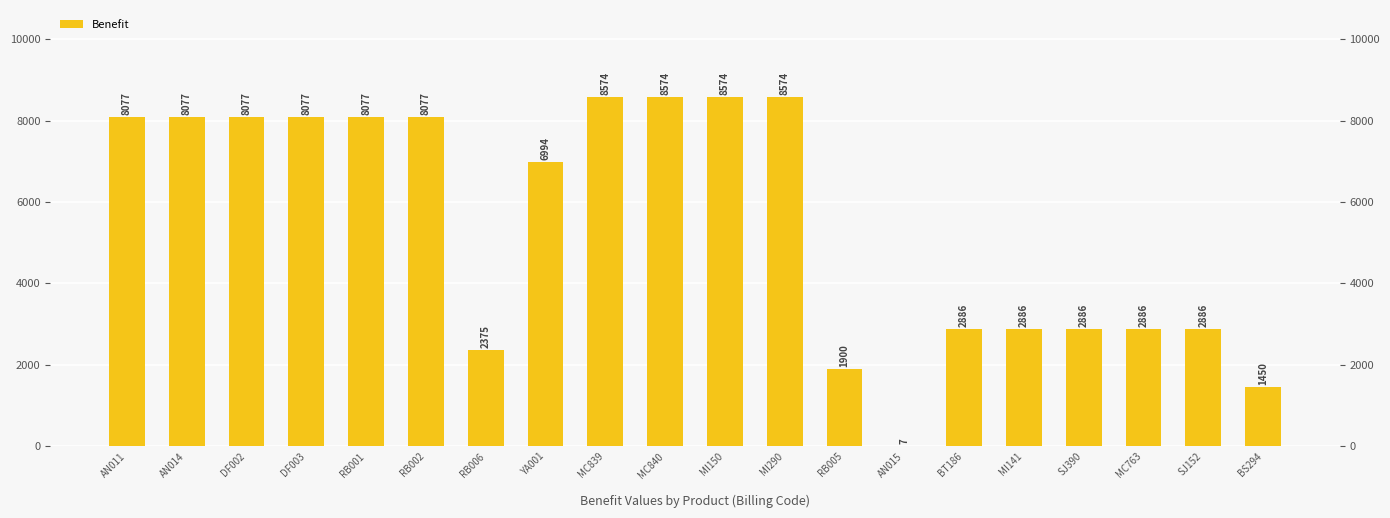

The value at DF002 is 8077. True or false?

True